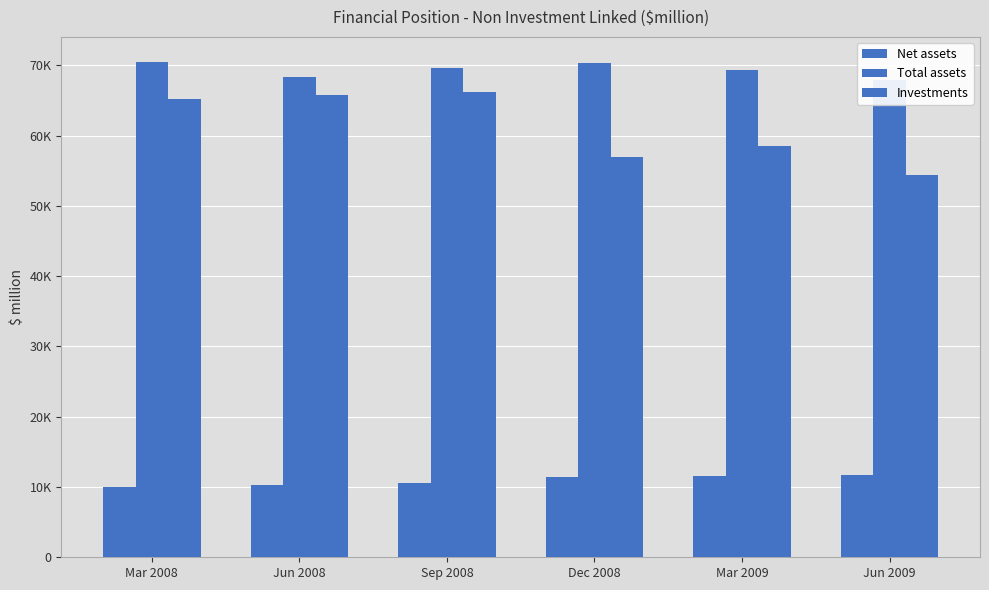

What is the total value across all series at Jun 2009?

134061.1